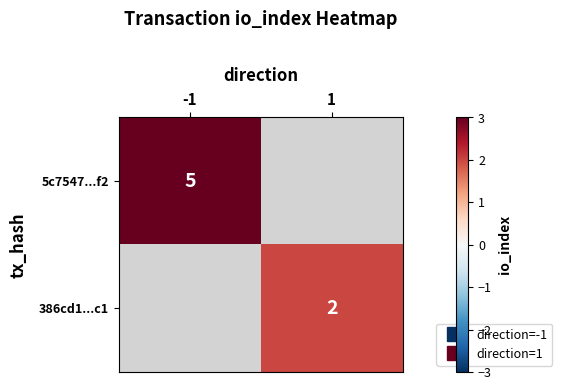

Is the value of 5c7547...f2 at -1 greater than the value of 386cd1...c1 at 1?

Yes